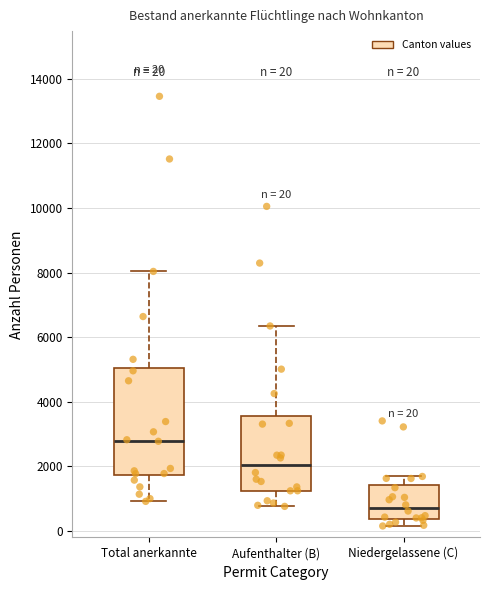

Comparing the boxes themselves (not the whiskers), which one is the tallest?

Total anerkannte